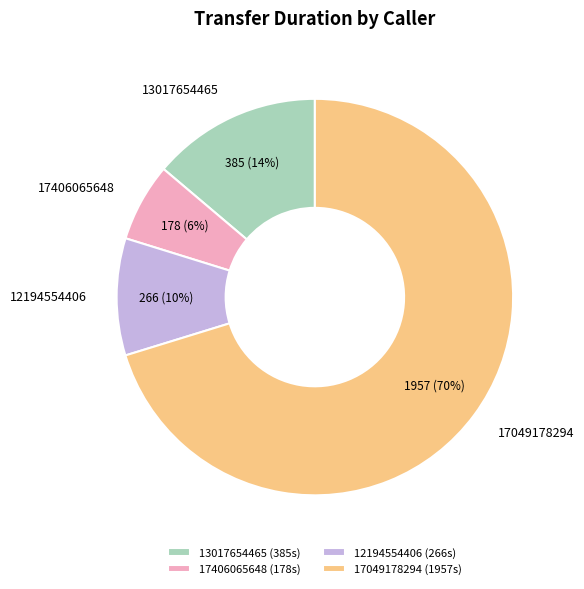

How many slices are in this pie chart?

4